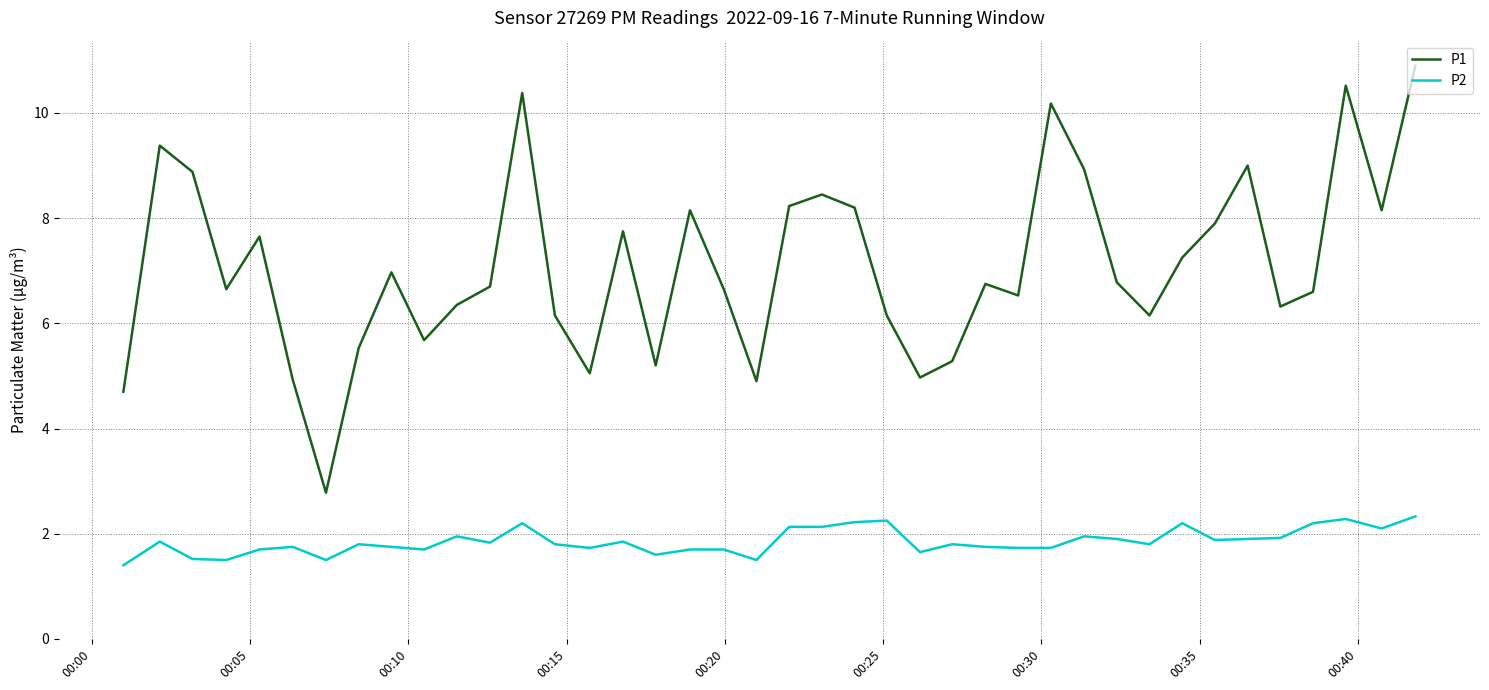

Rank the series by their maximum value, from lowest to highest.

P2, P1